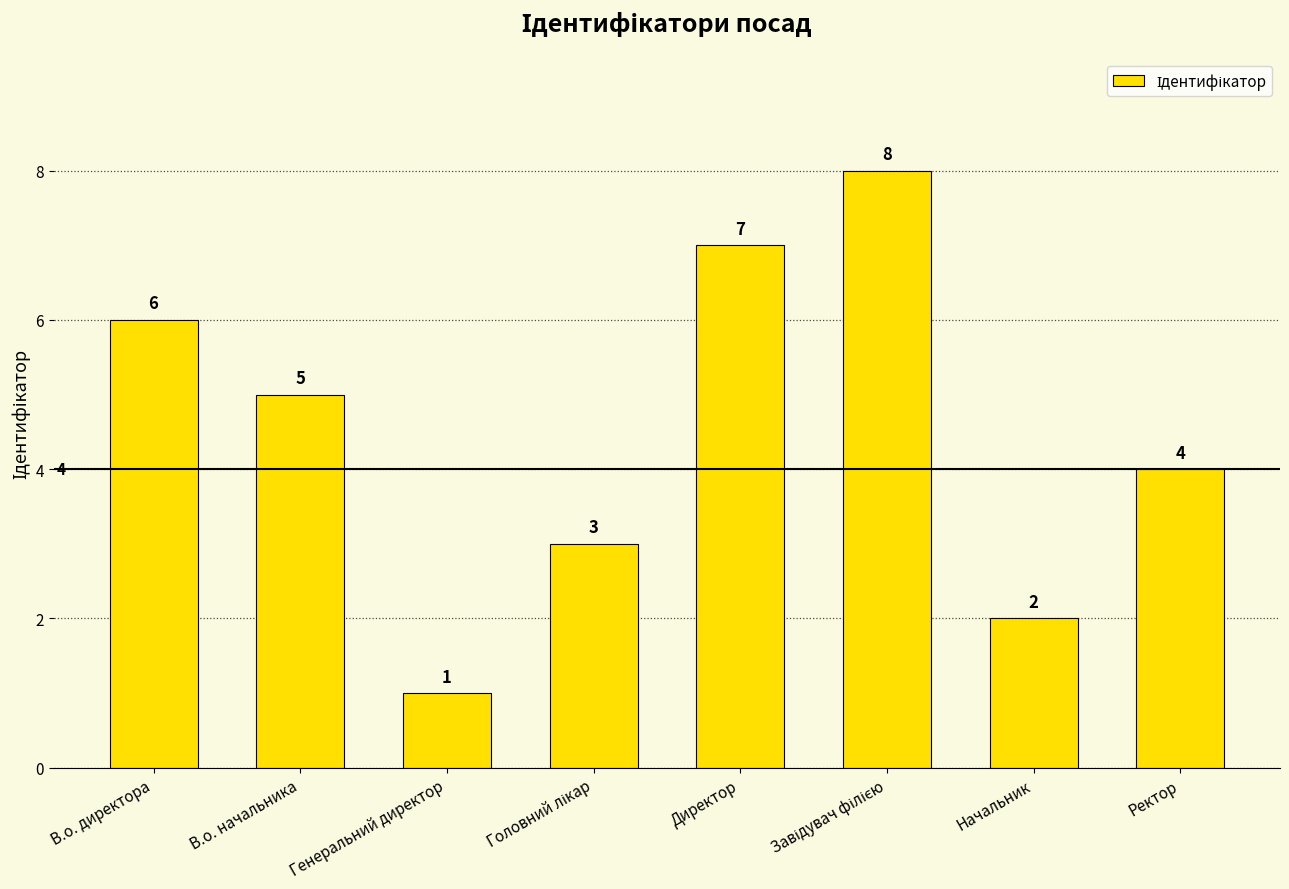

What is the label of the 2nd bar from the right?

Начальник